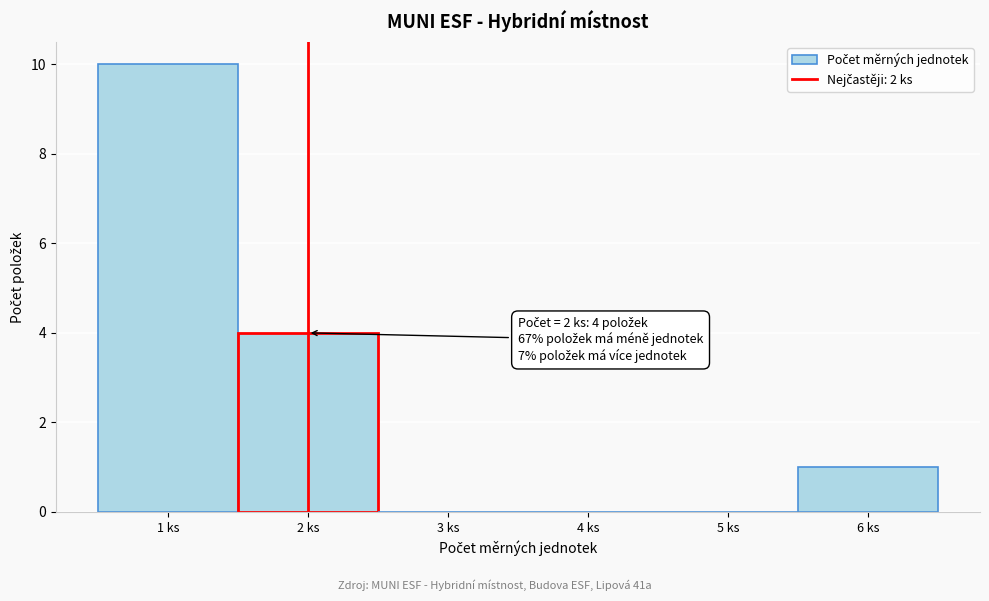

Which range on the x-axis has the tallest bar?

0.5 to 1.5